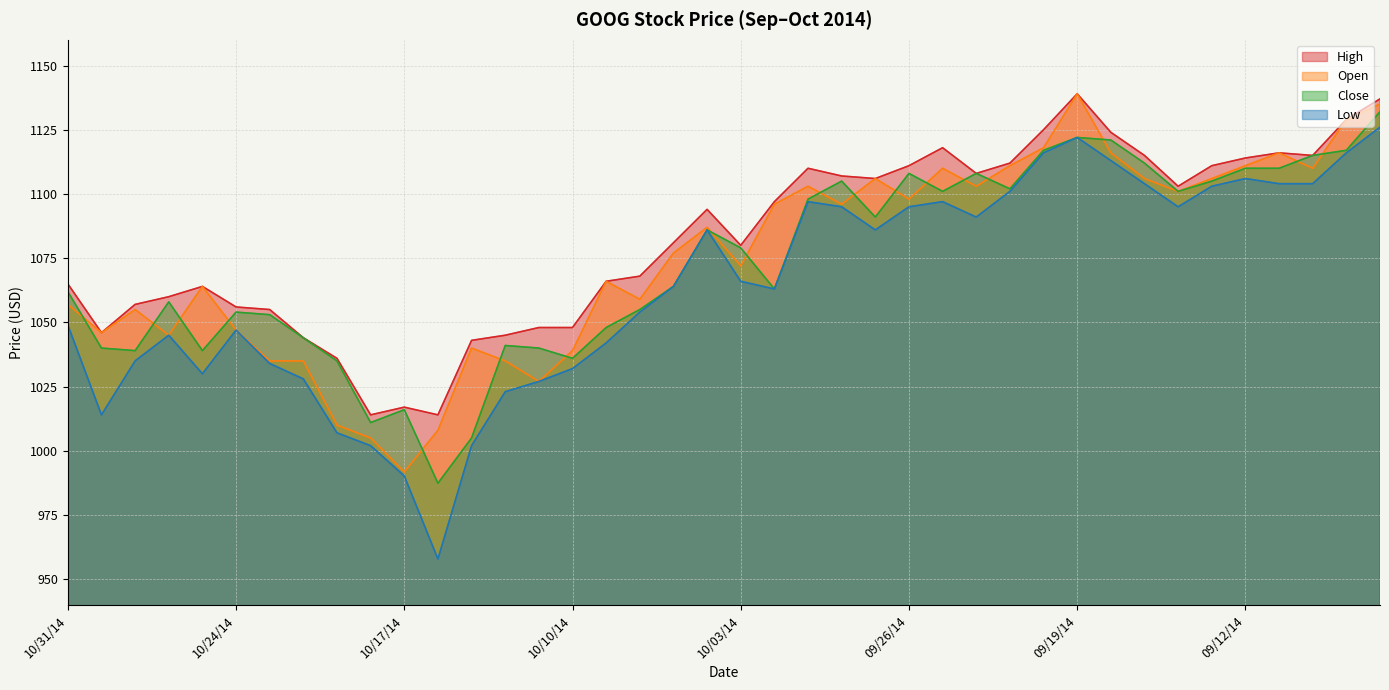

Reading left to right, list all the values displayed in this chart.

Open: 10/31/14=1057.0	10/30/14=1046.0	10/29/14=1055.0	10/28/14=1045.0	10/27/14=1064.0	10/24/14=1047.0	10/23/14=1035.0	10/22/14=1035.0	10/21/14=1010.0	10/20/14=1005.0	10/17/14=991.8	10/16/14=1008.0	10/15/14=1040.0	10/14/14=1035.0	10/13/14=1027.0	10/10/14=1039.0	10/09/14=1066.0	10/08/14=1059.0	10/07/14=1077.0	10/06/14=1087.0	10/03/14=1072.0	10/02/14=1096.0	10/01/14=1103.0	09/30/14=1096.0	09/29/14=1106.0	09/26/14=1098.0	09/25/14=1110.0	09/24/14=1103.0	09/23/14=1111.0	09/22/14=1118.0	09/19/14=1139.0	09/18/14=1116.0	09/17/14=1106.0	09/16/14=1101.0	09/15/14=1106.0	09/12/14=1111.0	09/11/14=1116.0	09/10/14=1110.0	09/09/14=1129.0	09/08/14=1135.0
High: 10/31/14=1065.0	10/30/14=1046.0	10/29/14=1057.0	10/28/14=1060.0	10/27/14=1064.0	10/24/14=1056.0	10/23/14=1055.0	10/22/14=1044.0	10/21/14=1036.0	10/20/14=1014.0	10/17/14=1017.0	10/16/14=1014.0	10/15/14=1043.0	10/14/14=1045.0	10/13/14=1048.0	10/10/14=1048.0	10/09/14=1066.0	10/08/14=1068.0	10/07/14=1081.0	10/06/14=1094.0	10/03/14=1080.0	10/02/14=1097.0	10/01/14=1110.0	09/30/14=1107.0	09/29/14=1106.0	09/26/14=1111.0	09/25/14=1118.0	09/24/14=1108.0	09/23/14=1112.0	09/22/14=1125.0	09/19/14=1139.0	09/18/14=1124.0	09/17/14=1115.0	09/16/14=1103.0	09/15/14=1111.0	09/12/14=1114.0	09/11/14=1116.0	09/10/14=1115.0	09/09/14=1129.0	09/08/14=1137.0
Close: 10/31/14=1062.0	10/30/14=1040.0	10/29/14=1039.0	10/28/14=1058.0	10/27/14=1039.0	10/24/14=1054.0	10/23/14=1053.0	10/22/14=1044.0	10/21/14=1035.0	10/20/14=1011.0	10/17/14=1016.0	10/16/14=987.4	10/15/14=1005.0	10/14/14=1041.0	10/13/14=1040.0	10/10/14=1036.0	10/09/14=1048.0	10/08/14=1055.0	10/07/14=1064.0	10/06/14=1086.0	10/03/14=1079.0	10/02/14=1063.0	10/01/14=1098.0	09/30/14=1105.0	09/29/14=1091.0	09/26/14=1108.0	09/25/14=1101.0	09/24/14=1108.0	09/23/14=1102.0	09/22/14=1117.0	09/19/14=1122.0	09/18/14=1121.0	09/17/14=1112.0	09/16/14=1101.0	09/15/14=1105.0	09/12/14=1110.0	09/11/14=1110.0	09/10/14=1115.0	09/09/14=1117.0	09/08/14=1132.0
Low: 10/31/14=1049.0	10/30/14=1014.0	10/29/14=1035.0	10/28/14=1045.0	10/27/14=1030.0	10/24/14=1047.0	10/23/14=1034.0	10/22/14=1028.0	10/21/14=1007.0	10/20/14=1002.0	10/17/14=990.2	10/16/14=957.9	10/15/14=1002.0	10/14/14=1023.0	10/13/14=1027.0	10/10/14=1032.0	10/09/14=1042.0	10/08/14=1054.0	10/07/14=1064.0	10/06/14=1086.0	10/03/14=1066.0	10/02/14=1063.0	10/01/14=1097.0	09/30/14=1095.0	09/29/14=1086.0	09/26/14=1095.0	09/25/14=1097.0	09/24/14=1091.0	09/23/14=1101.0	09/22/14=1116.0	09/19/14=1122.0	09/18/14=1113.0	09/17/14=1104.0	09/16/14=1095.0	09/15/14=1103.0	09/12/14=1106.0	09/11/14=1104.0	09/10/14=1104.0	09/09/14=1116.0	09/08/14=1126.0